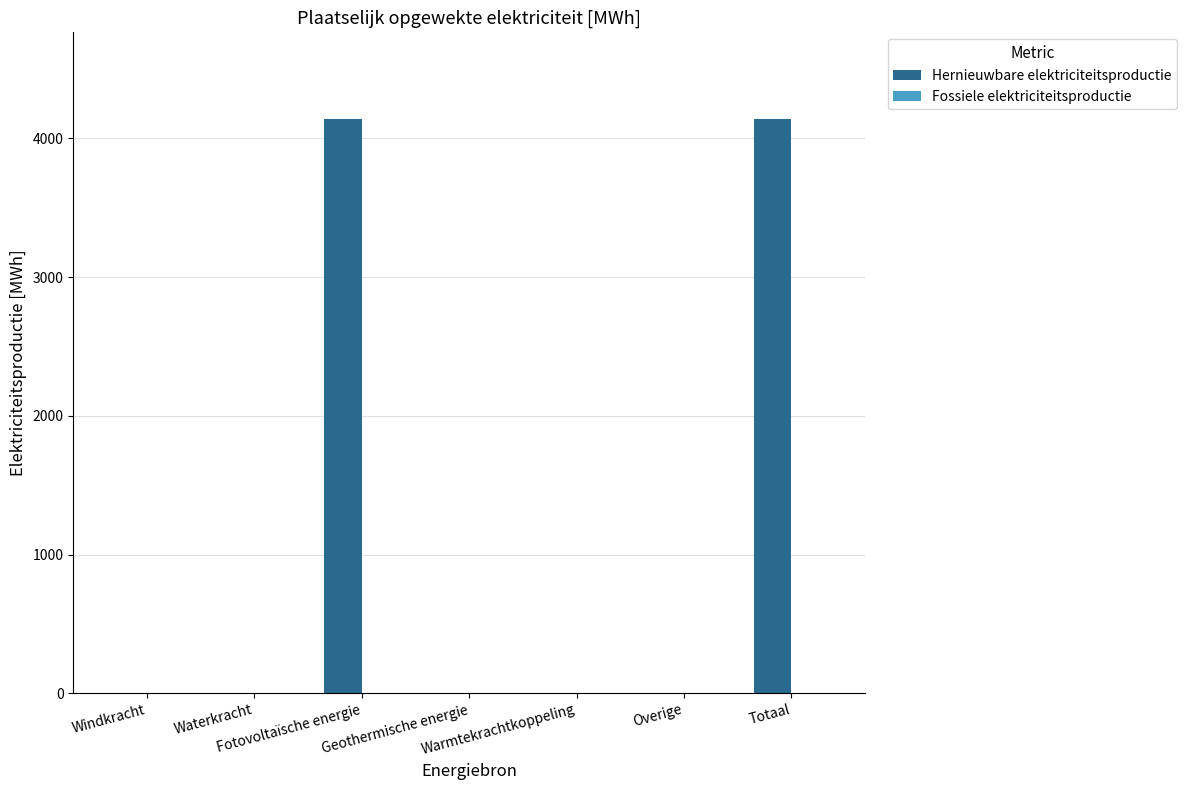

What is the maximum value shown in the chart?

4142.8